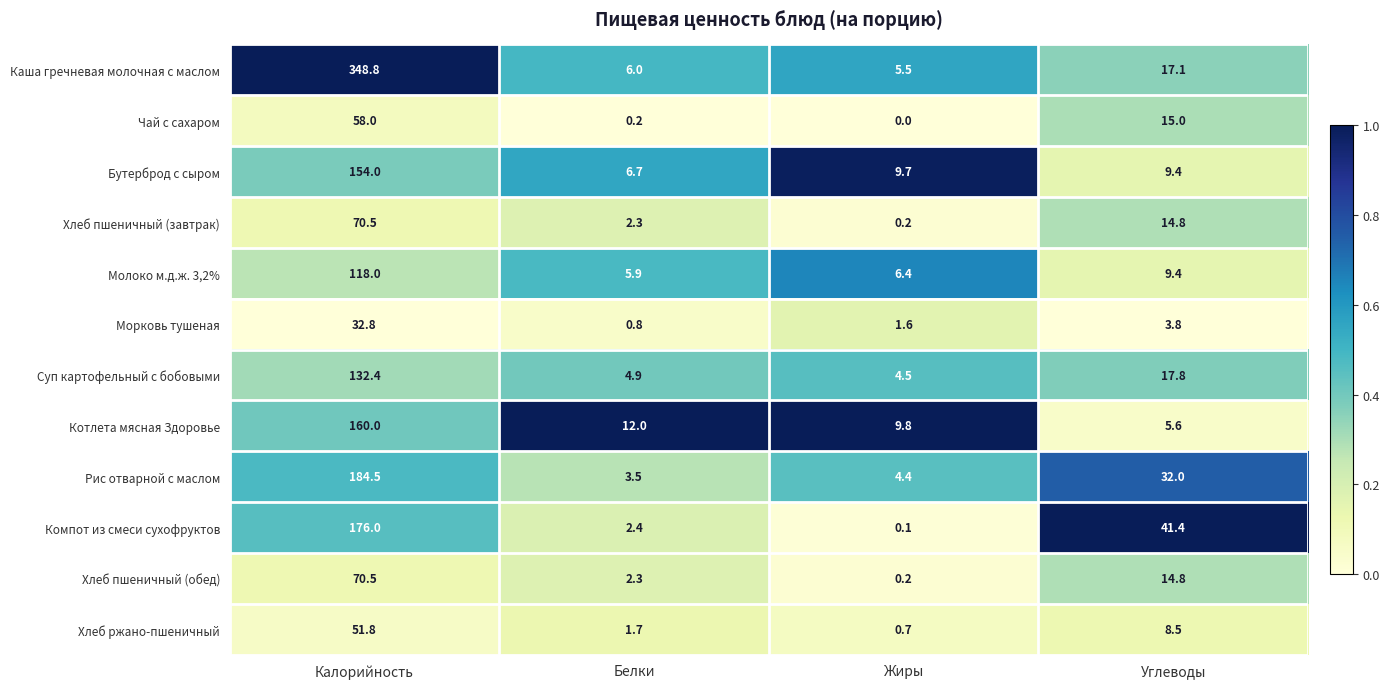

At which category is the sum across all series the highest?

Калорийность